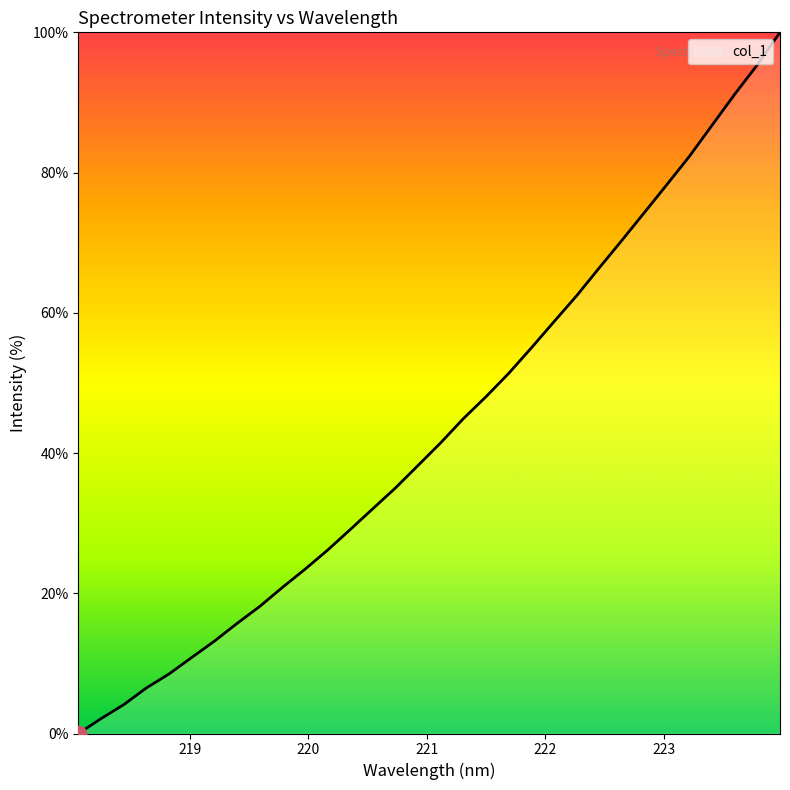

What is the greatest value displayed?

100.0